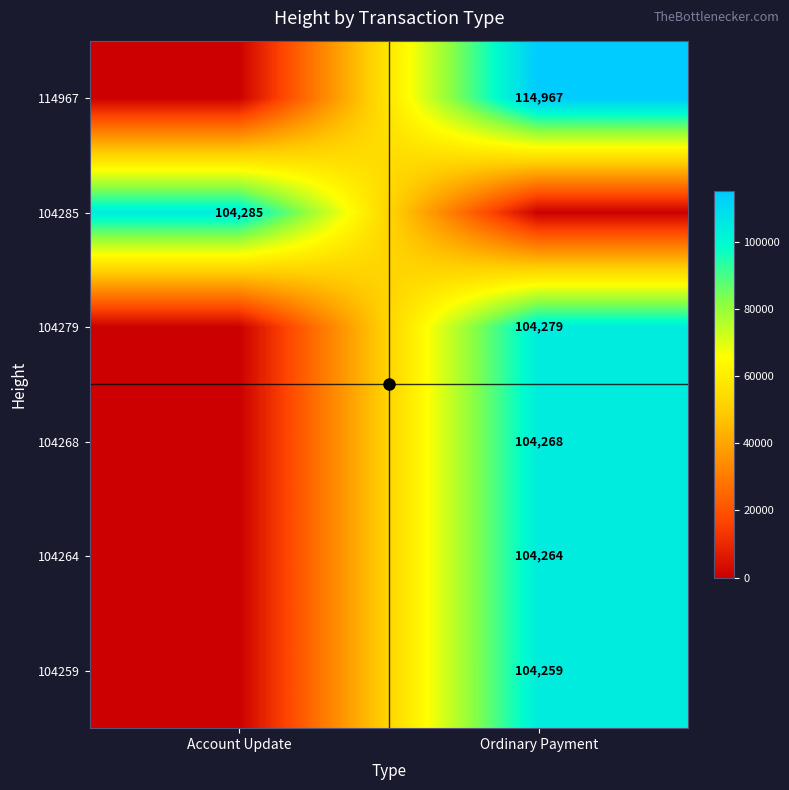

The value of 114967 at Ordinary Payment is 161270. True or false?

False